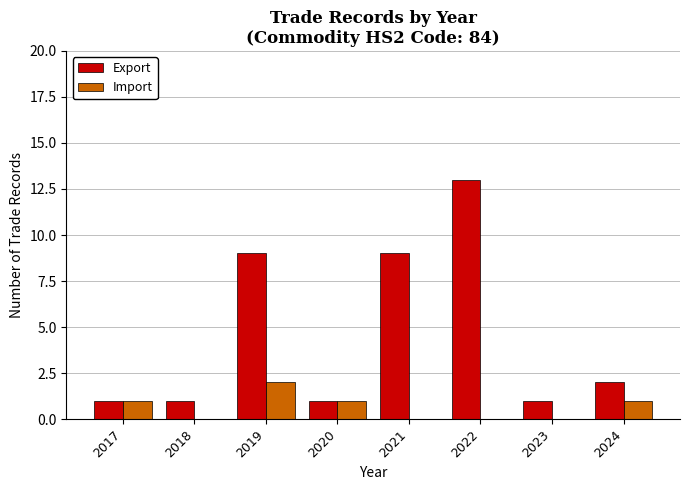

Which series has the largest total across all categories?

Export